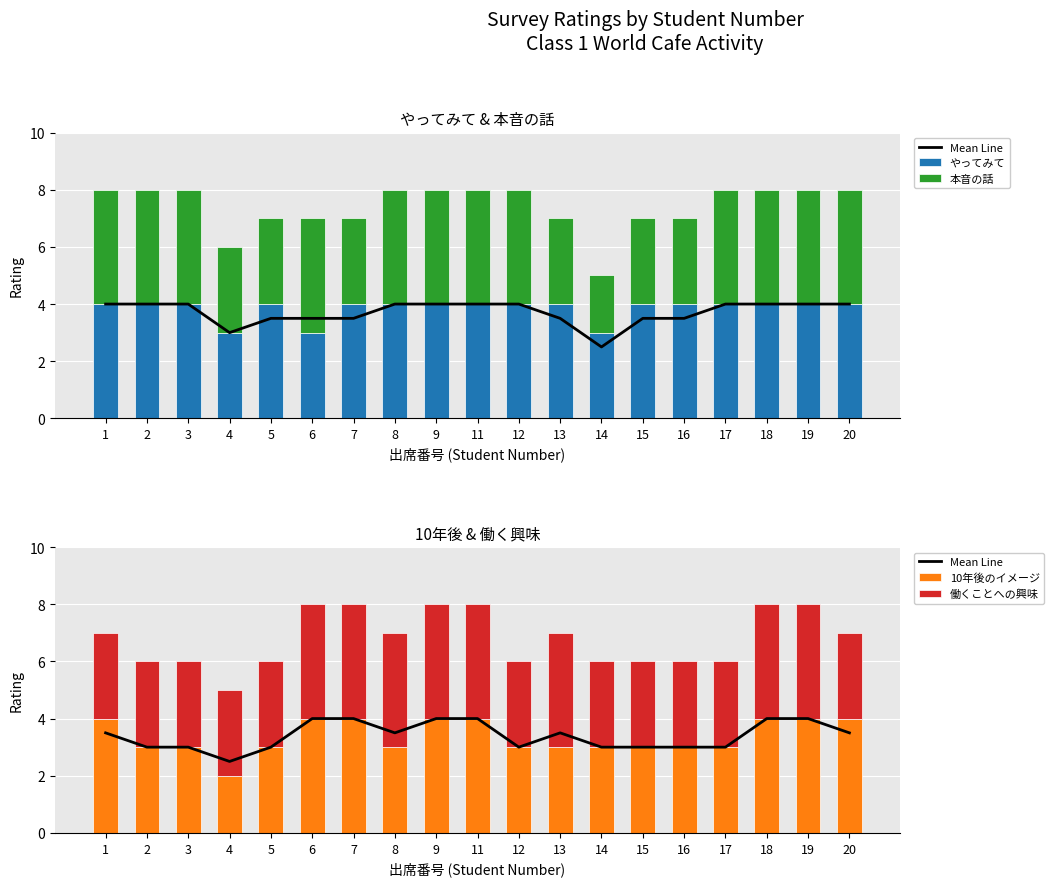

Which label corresponds to the largest value in the chart?

6